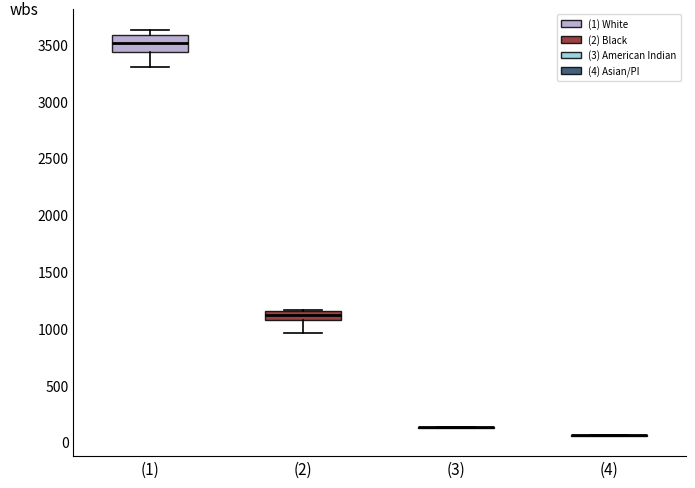

Reading left to right, read every box against the y-axis: the position of its median line, the range the box covers, and the ends of its whiskers. The values are not printed on the chart, so give them approximately, as read against the axis.

(1): median 3500, box 3450 to 3600, whiskers 3300 to 3650
(2): median 1100 (inside the box), box 1100 to 1150, whiskers 950 to 1150
(3): box collapsed to a line at 150, whiskers 100 to 150
(4): box collapsed to a line at 50, whiskers 50 to 50